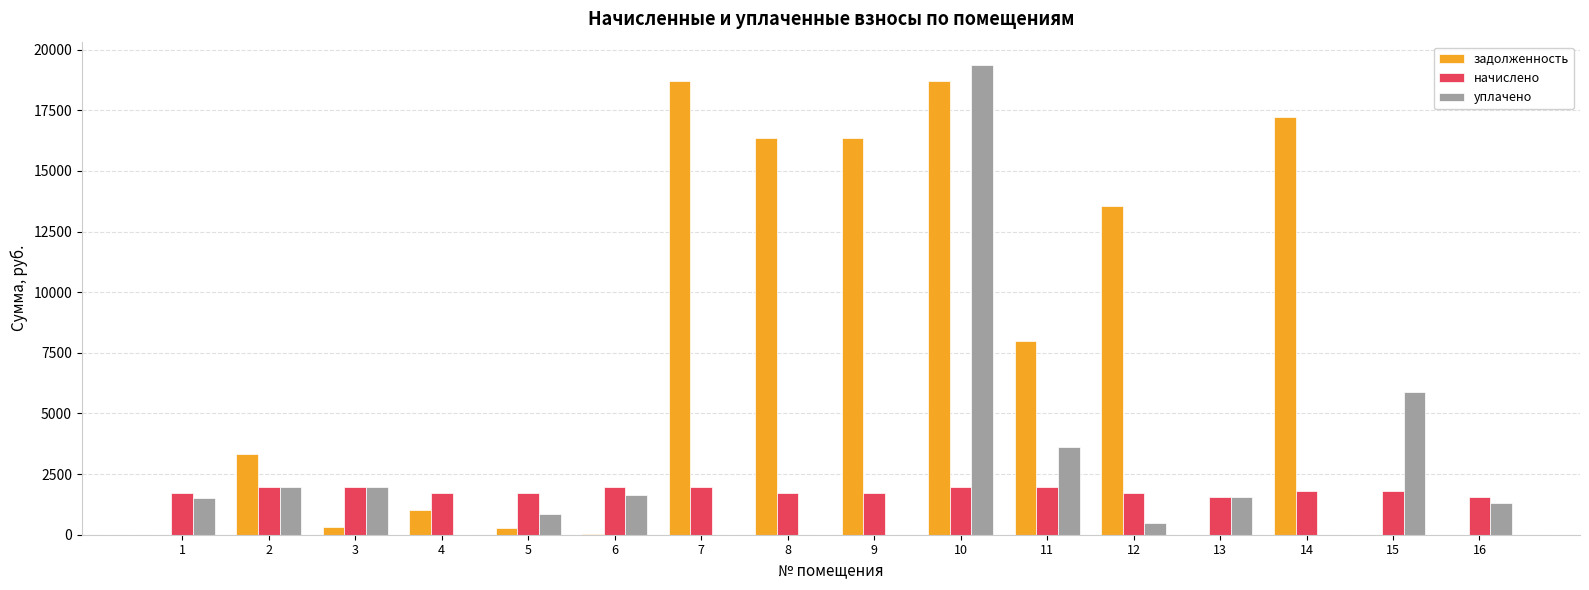

Count the number of categories in the chart.

16